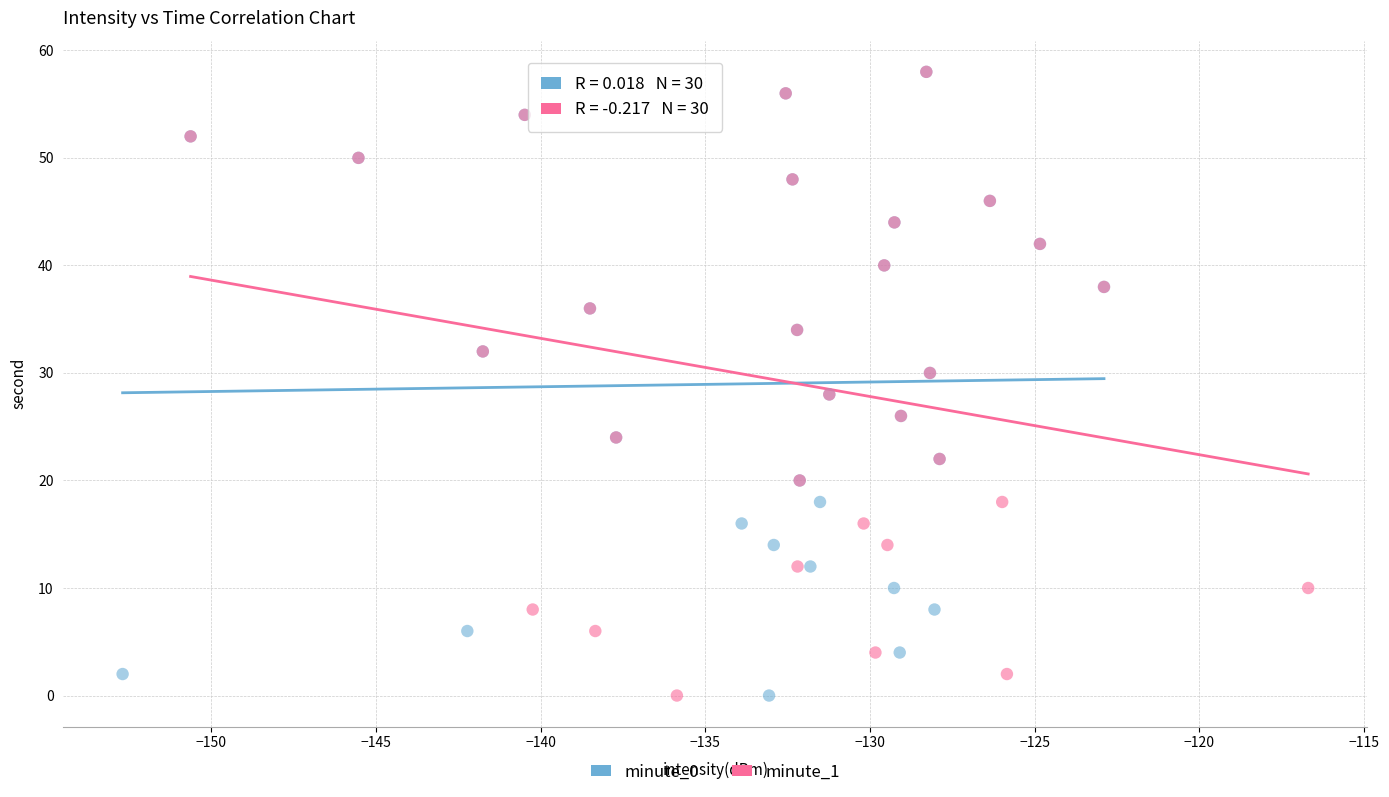

What are all the series names shown in the legend?

minute_0, minute_1